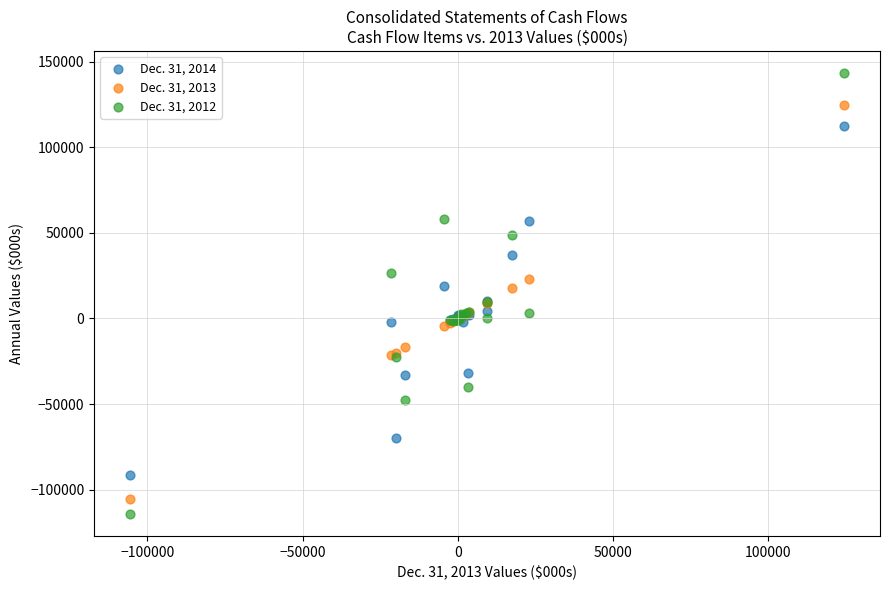

Which series has the widest spread of Y values?

Dec. 31, 2012